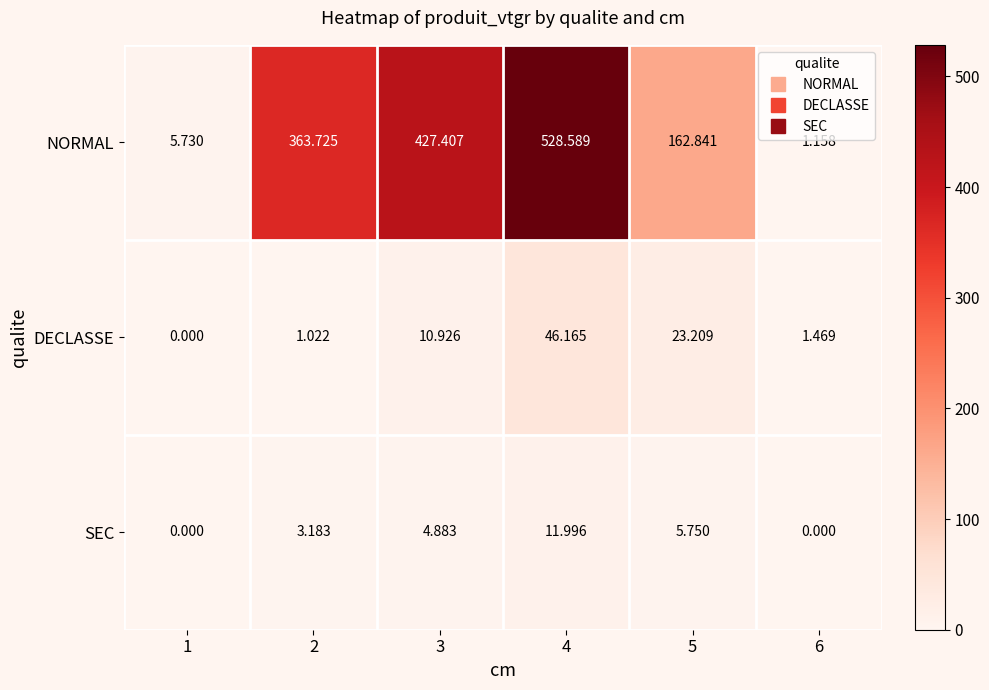

Which series has the widest spread of values?

NORMAL